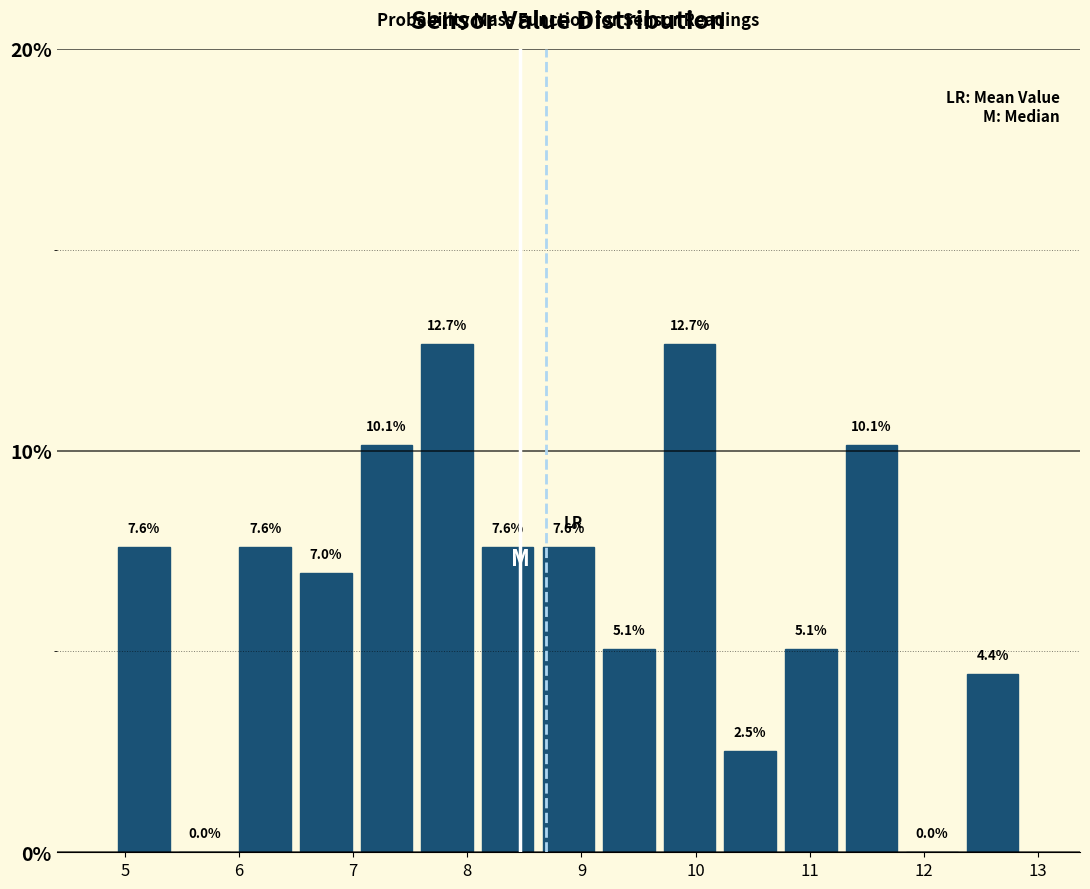

What is the height of the bar covering 6.0 to 6.5 on the x-axis? The bar edges are not printed on the chart, so give them approximately, as read against the axis.

7.6